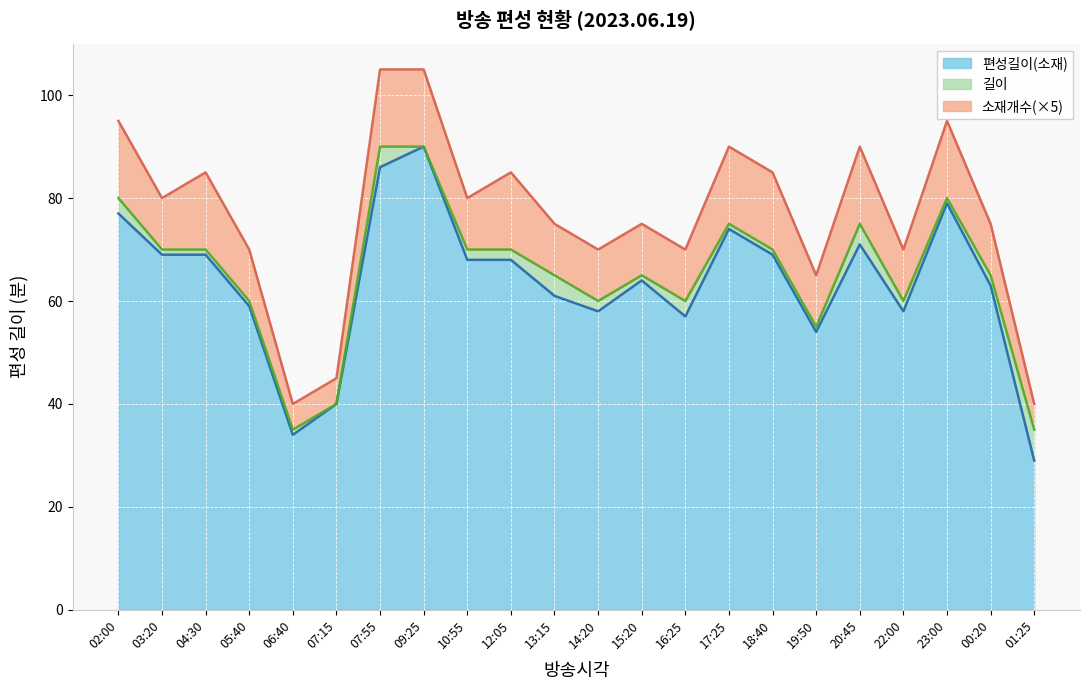

True or false: 길이 has a value of 35 at 01:25.

True